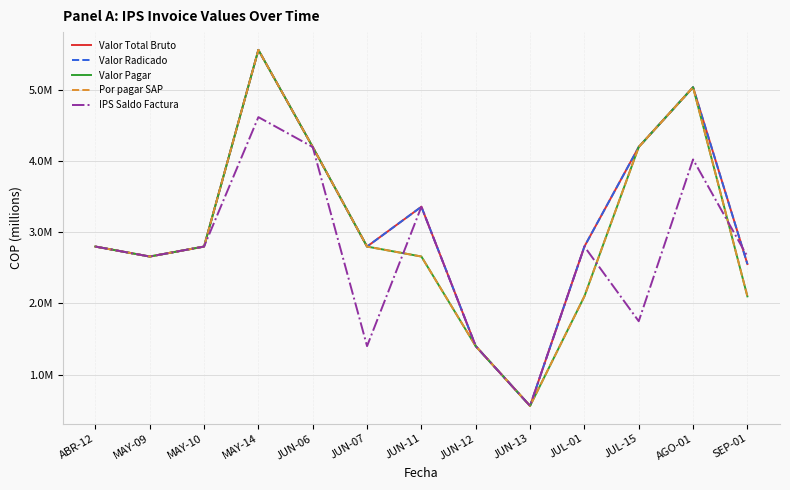

Where is the first local maximum for IPS Saldo Factura?

MAY-14